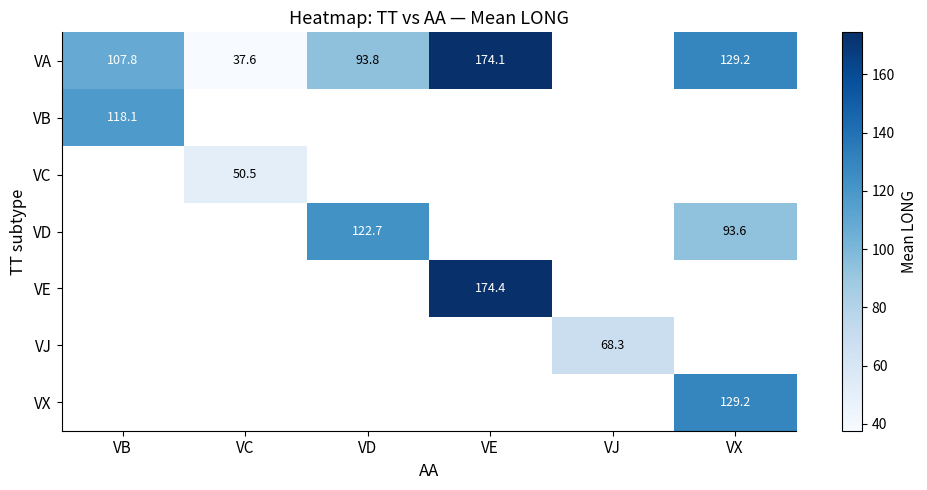

Is the value of VA at VX greater than the value of VD at VX?

Yes